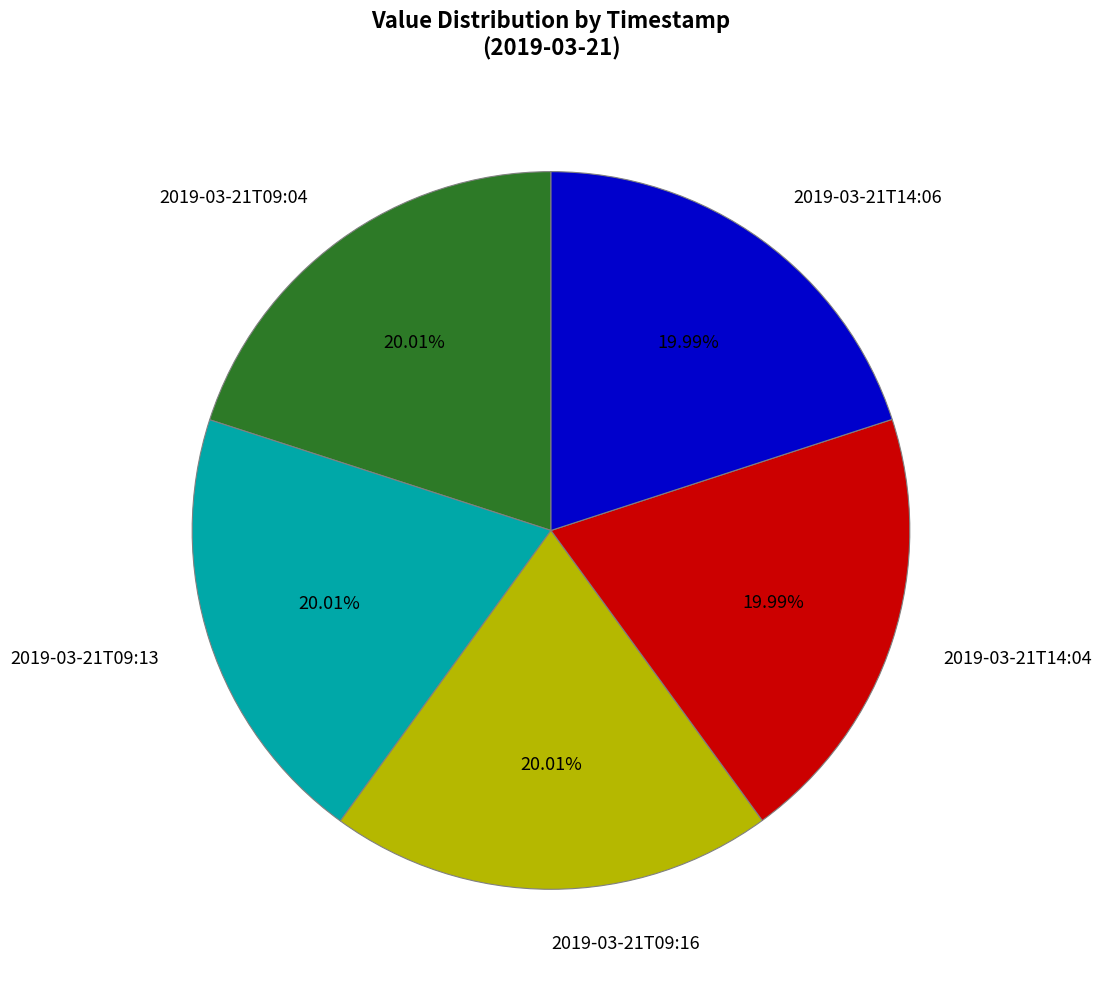

Is it true that 2019-03-21T14:04 is 20% of the pie?

True